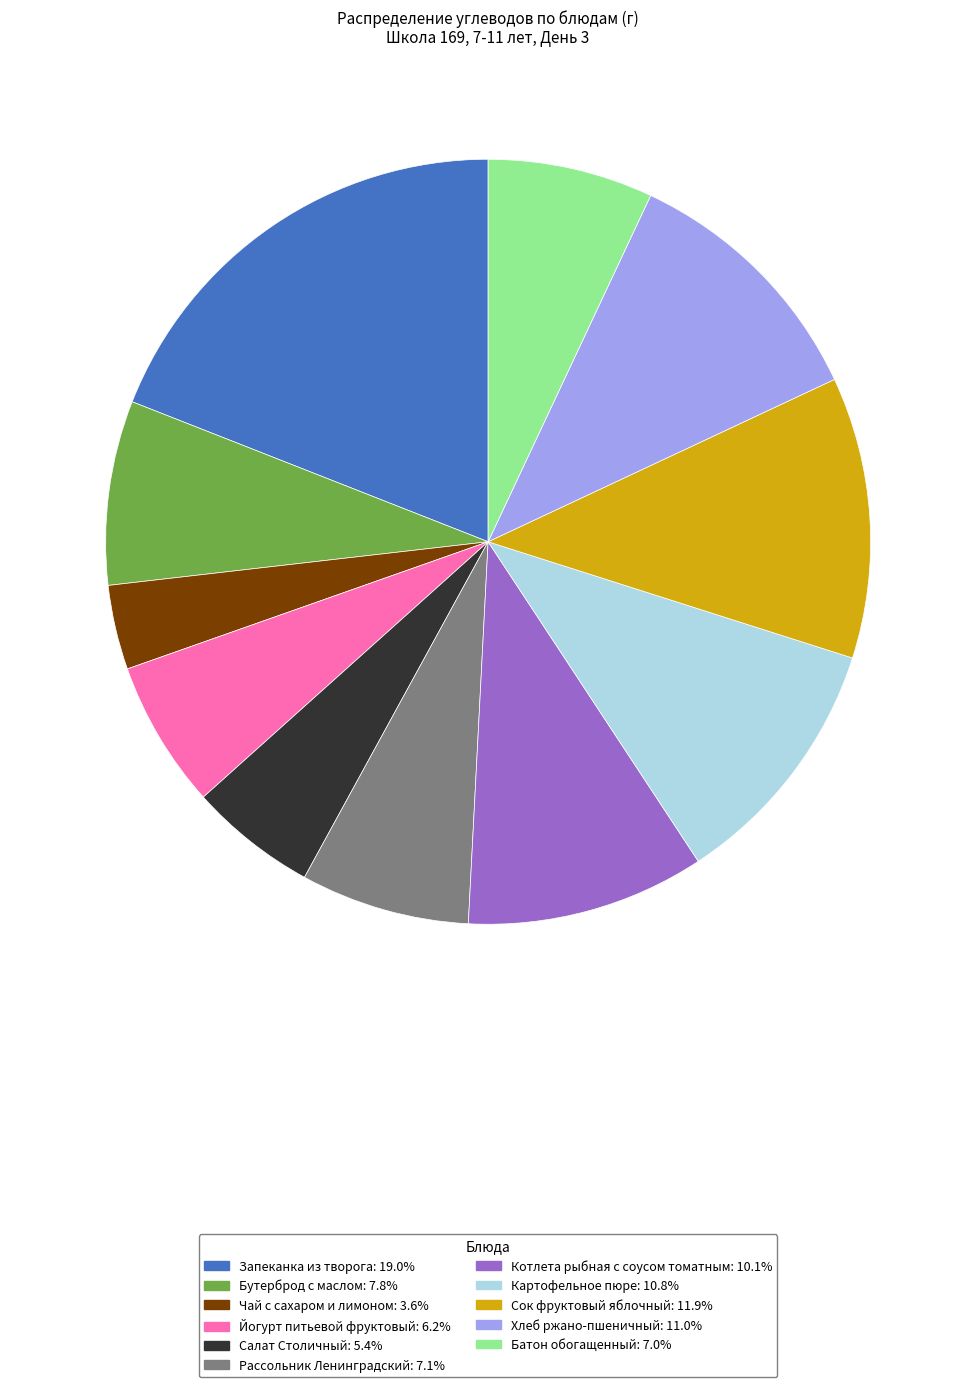

Approximately how many times larger is the value at Хлеб ржано-пшеничный compared to Котлета рыбная с соусом томатным?

1.1